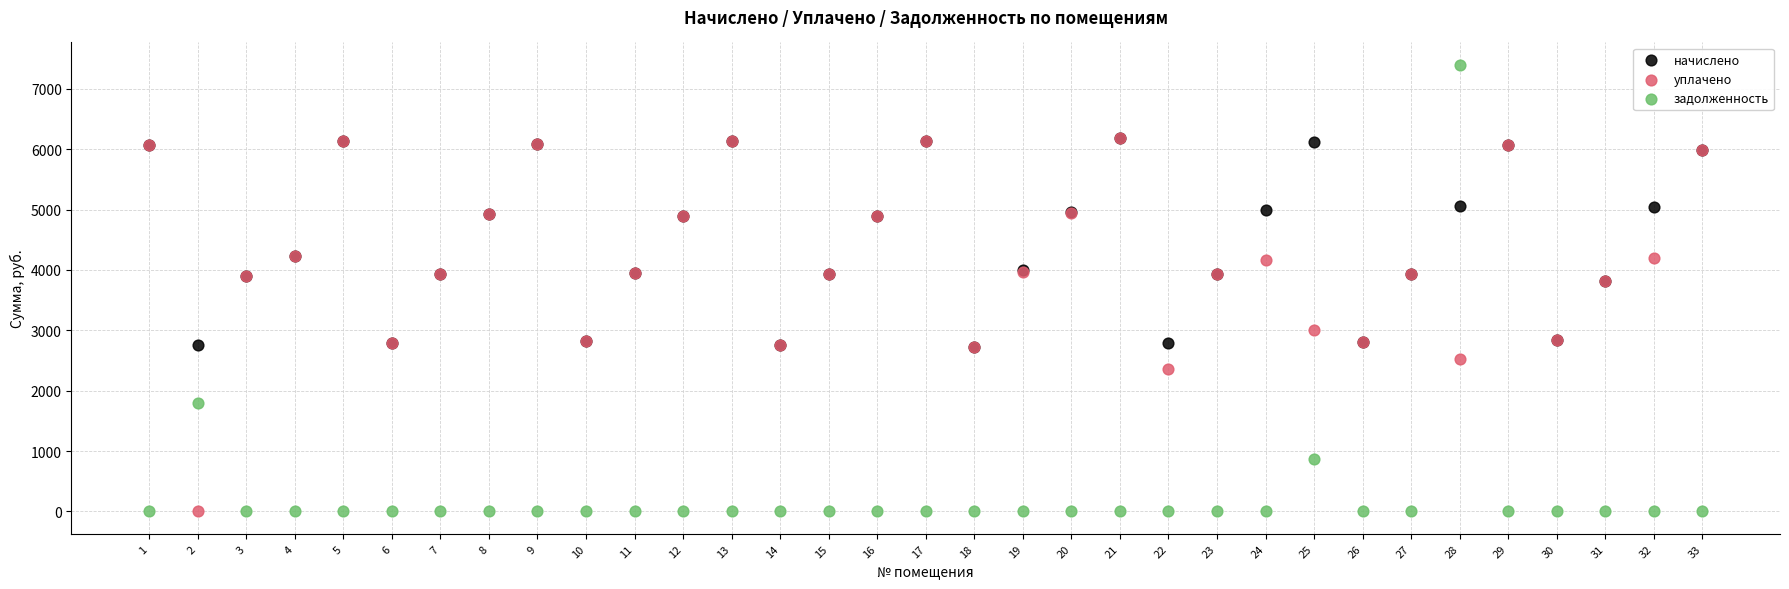

Which series reaches the maximum Y coordinate?

задолженность